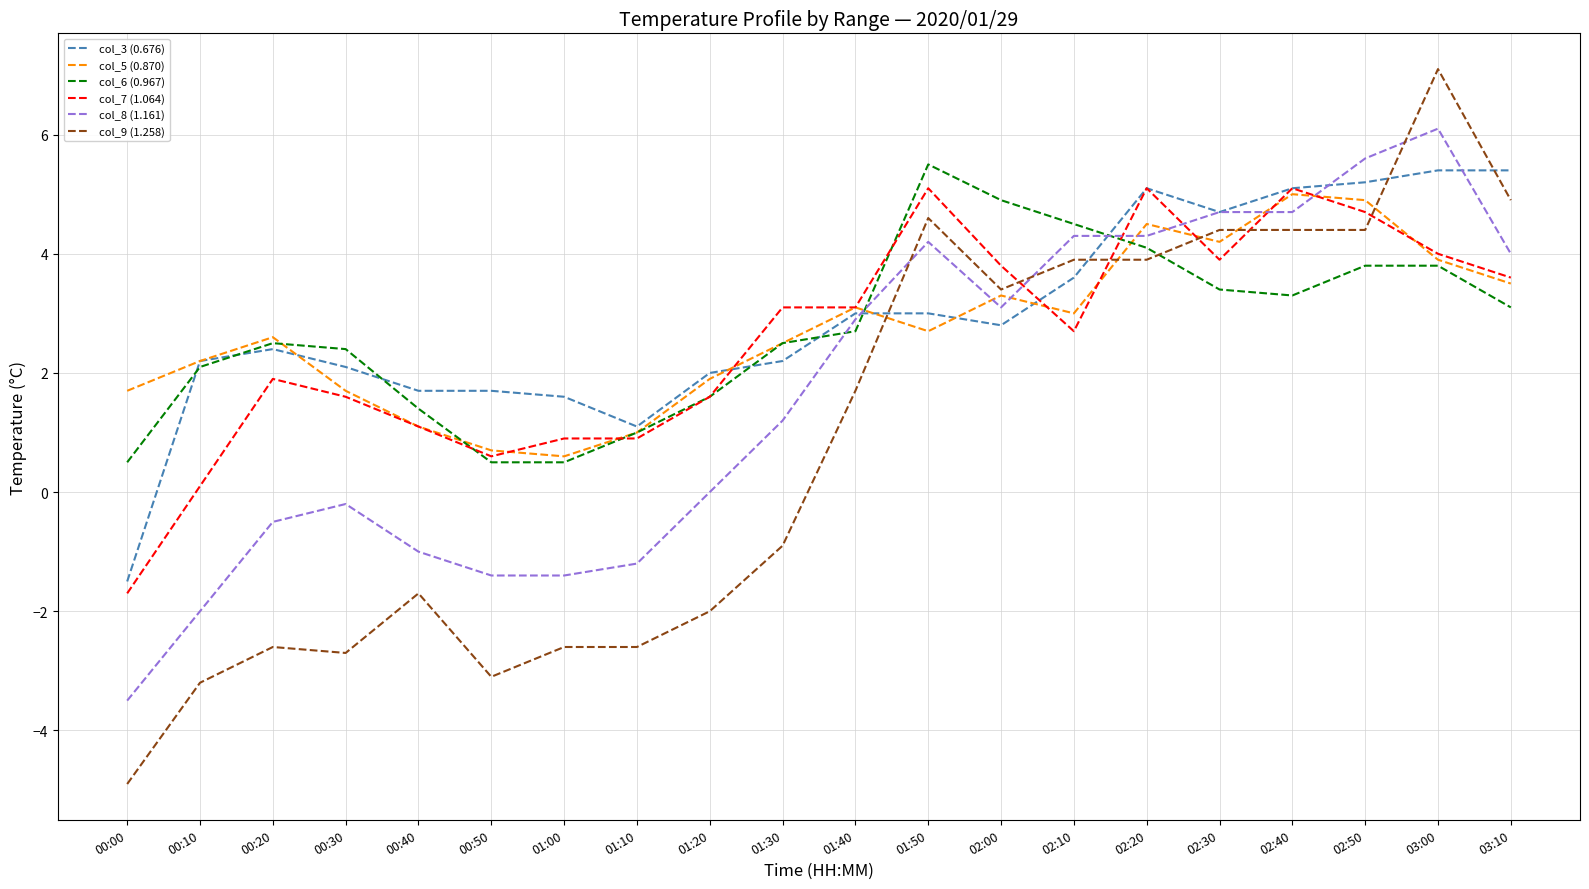

Which series ends up on top after the final intersection of col_6 (0.967) and col_8 (1.161)?

col_8 (1.161)